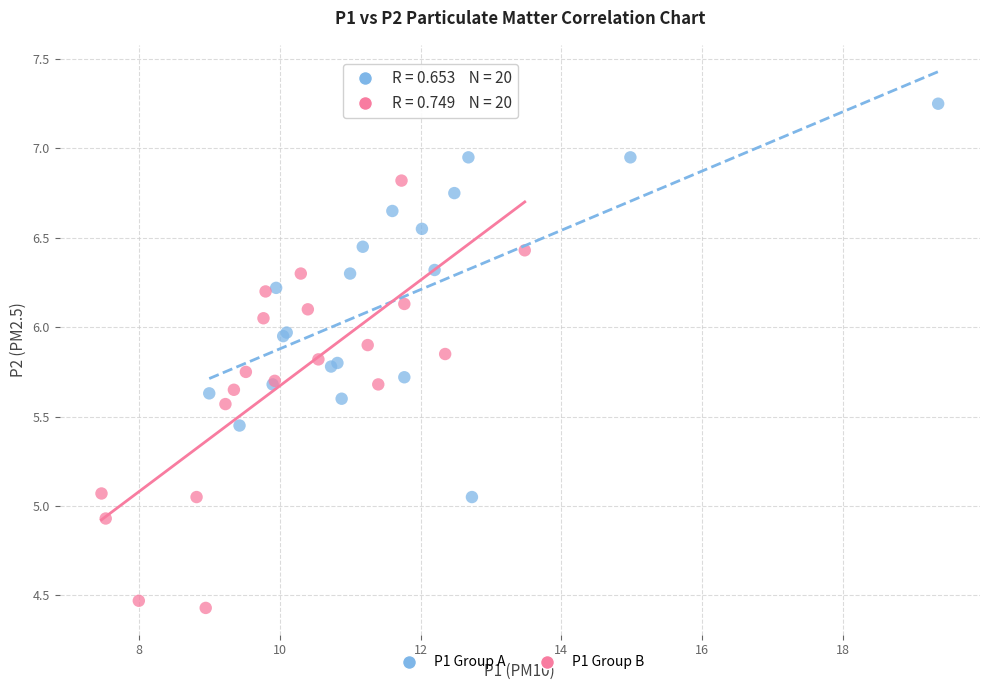

Which series has the largest Y range (max minus min)?

P1 Group B